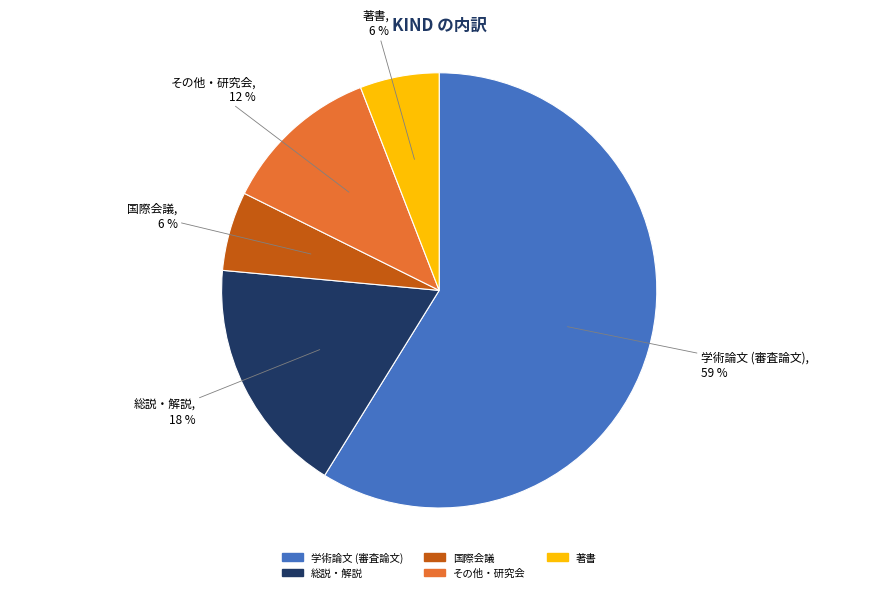

To the nearest percent, what percentage of the pie is その他・研究会?

12%